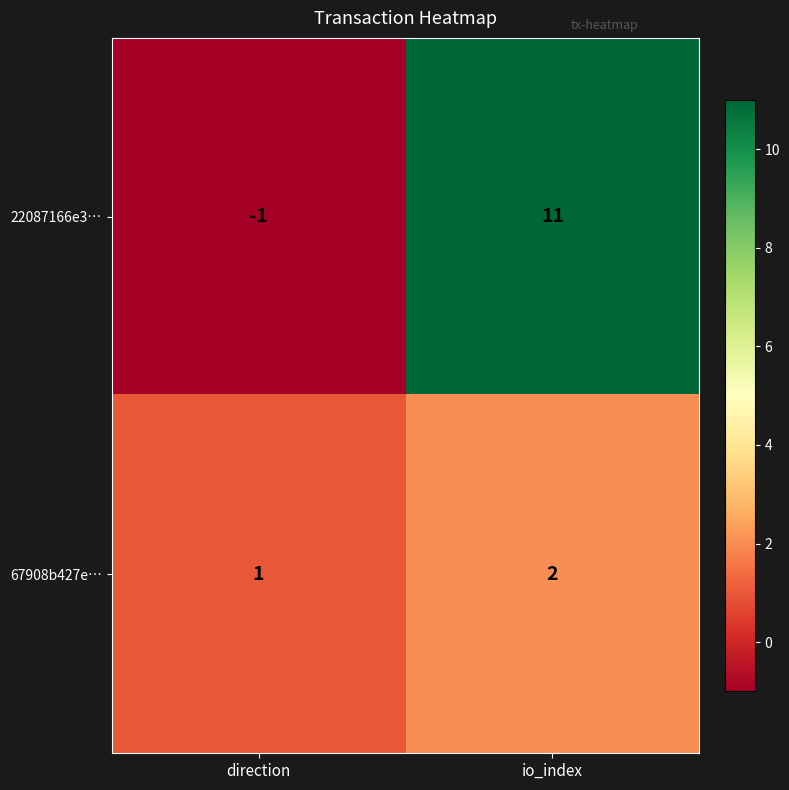

The 67908b427e… series shows 3 at io_index. True or false?

False